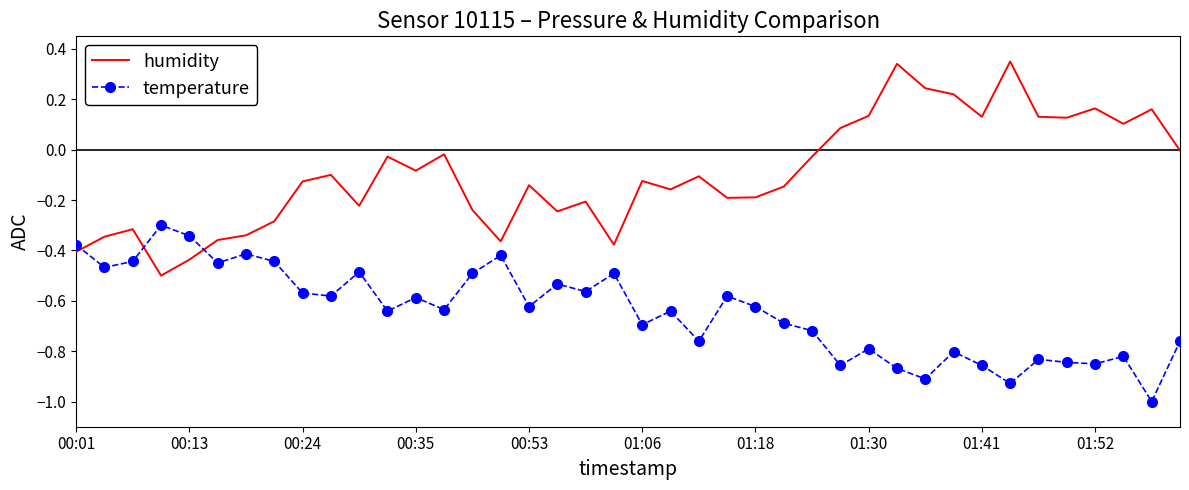

List the series in order of their overall mean, highest first.

humidity, temperature